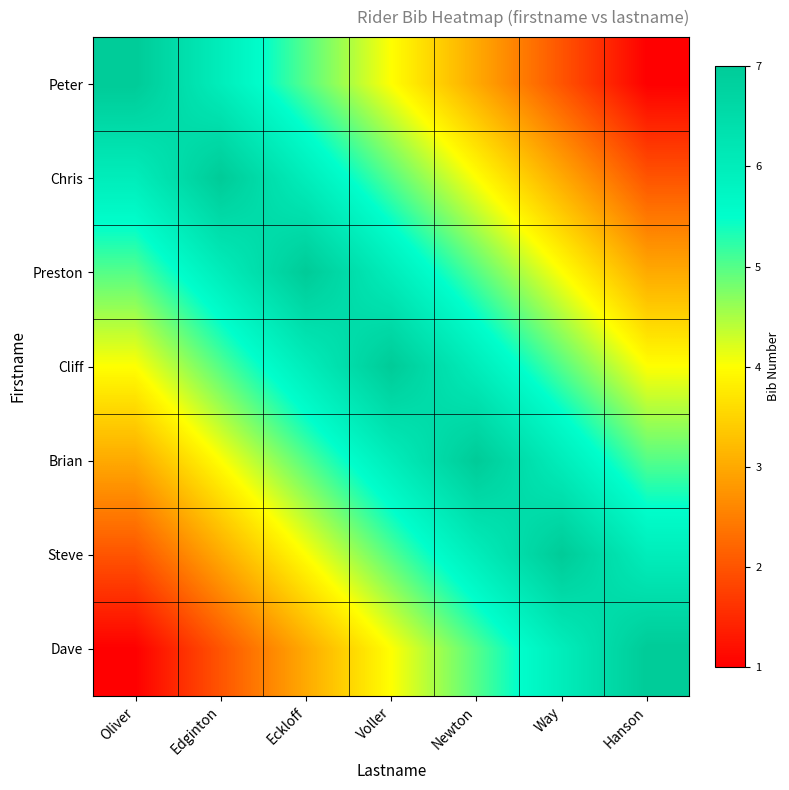

At which category does the chart reach its minimum across all series?

Hanson